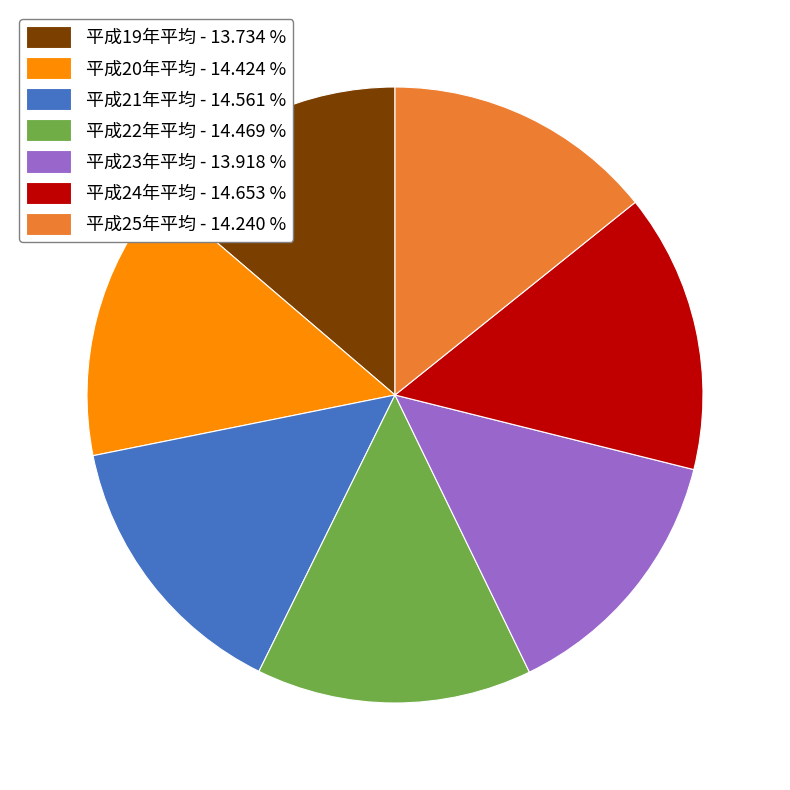

Do 平成19年平均 - 13.734 % and 平成24年平均 - 14.653 % together represent more than half of the pie?

No